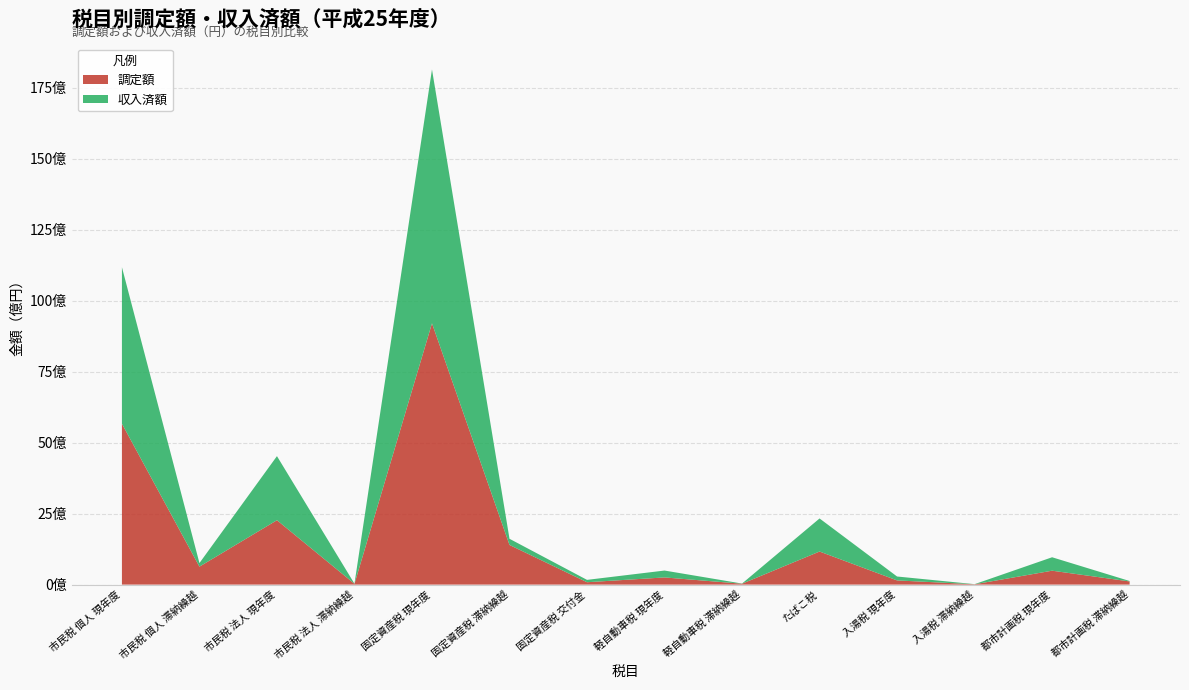

Reading left to right, transcribe all the data shown in this chart.

調定額: 5668348000	632459000	2268254000	27184000	9204040000	1396877000	83343000	252524000	30923000	1164988000	147560000	11383000	489791000	111303000
収入済額: 5512726000	125788000	2257474000	5137000	8944499000	217364000	83343000	242585000	5926000	1164988000	137685000	4141000	473162000	15193000